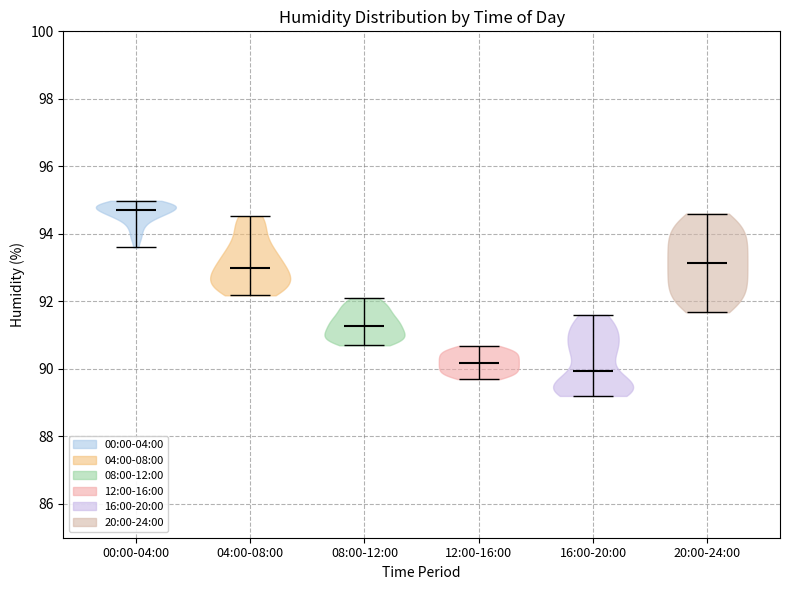

Which violin has the lowest median line?

16:00-20:00